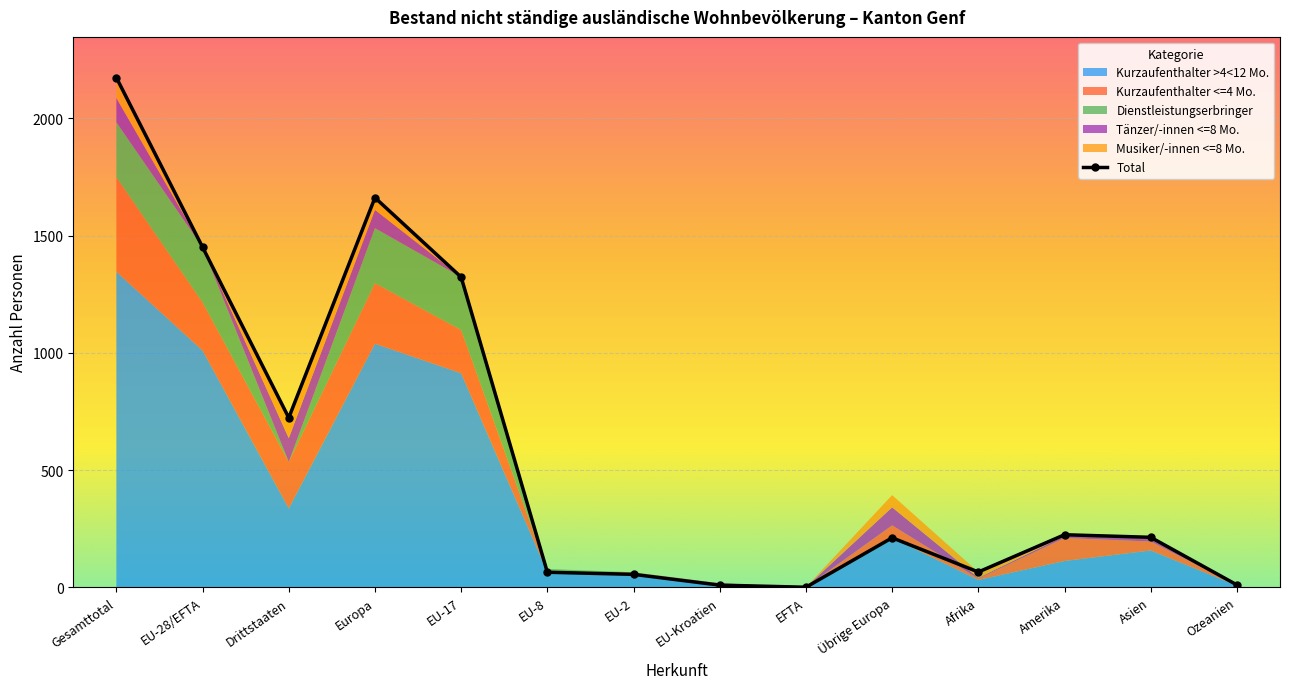

Where does the Kurzaufenthalter >4<12 Mo. series first go above 157?

Gesamttotal